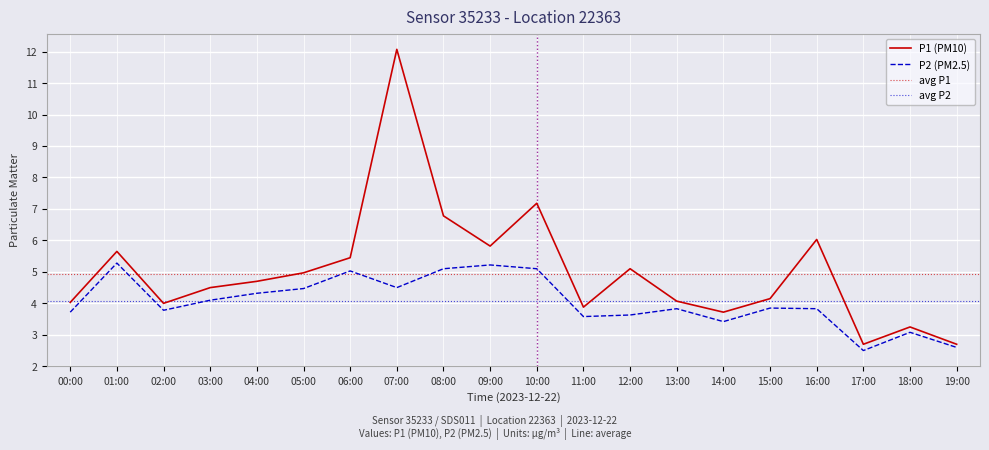

Where does the P1 series first go above 4?

00:00